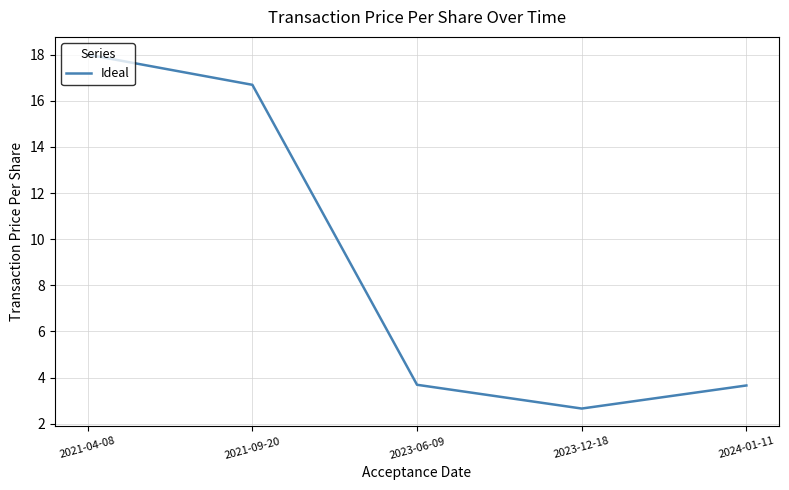

Does the chart have visible grid lines?

Yes